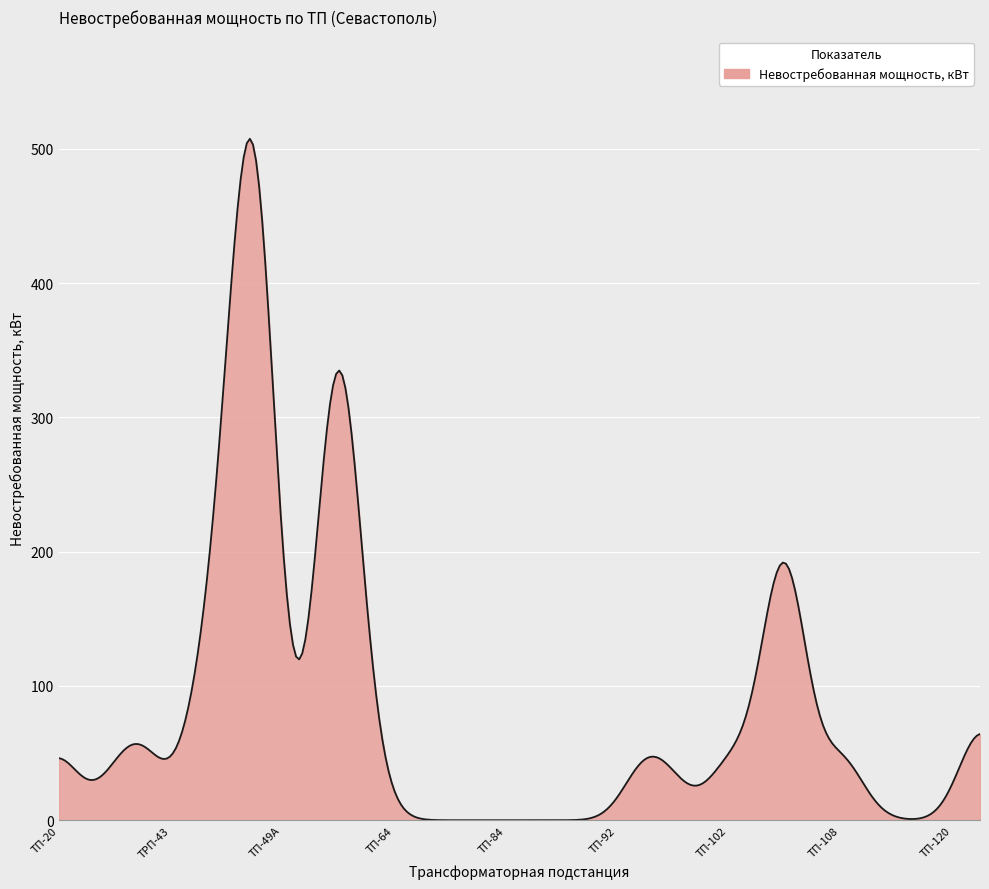

What is the difference between the maximum and minimum values?

507.4